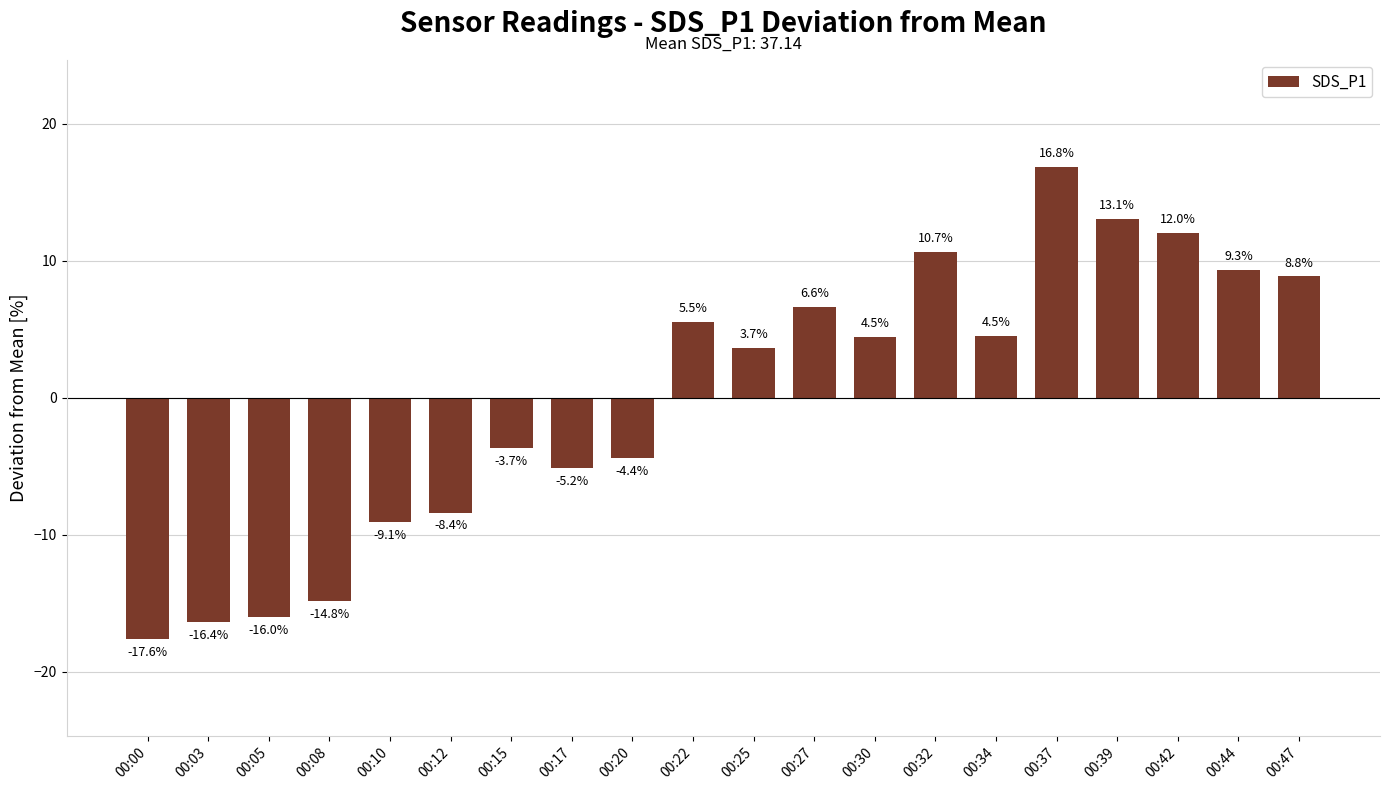

What is the value of the 16th bar from the left?

16.8